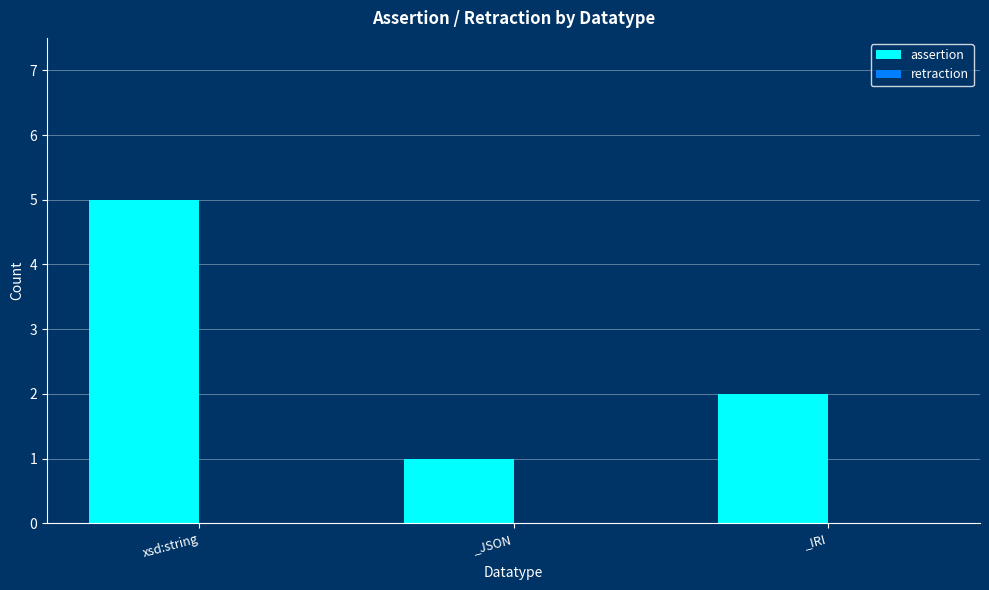

What is the label of the 2nd bar from the right?

_JSON